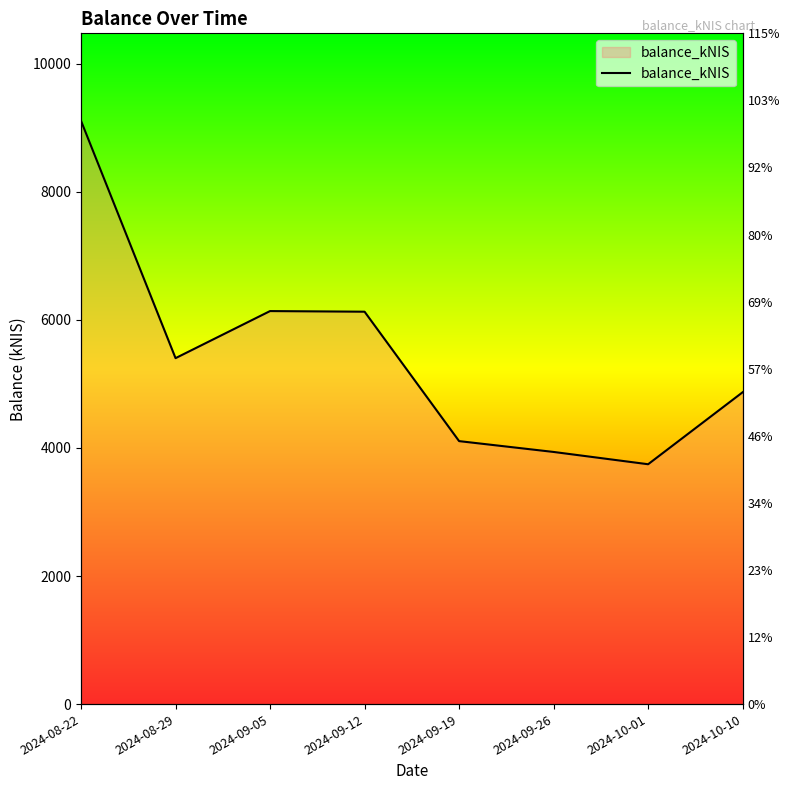

Rank the categories by value from lowest to highest.

2024-10-01, 2024-09-26, 2024-09-19, 2024-10-10, 2024-08-29, 2024-09-12, 2024-09-05, 2024-08-22